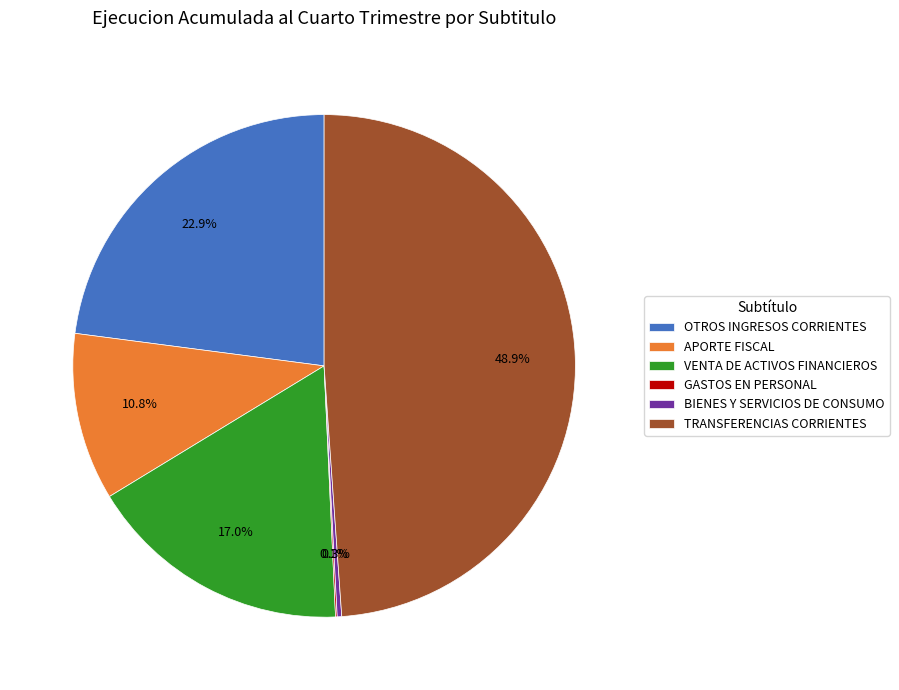

To the nearest percent, what percentage of the pie is TRANSFERENCIAS CORRIENTES?

49%